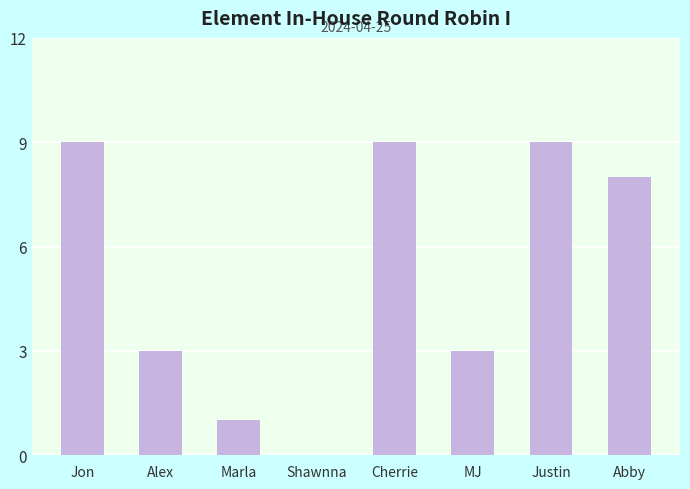

Which has a higher value, MJ or Abby?

Abby